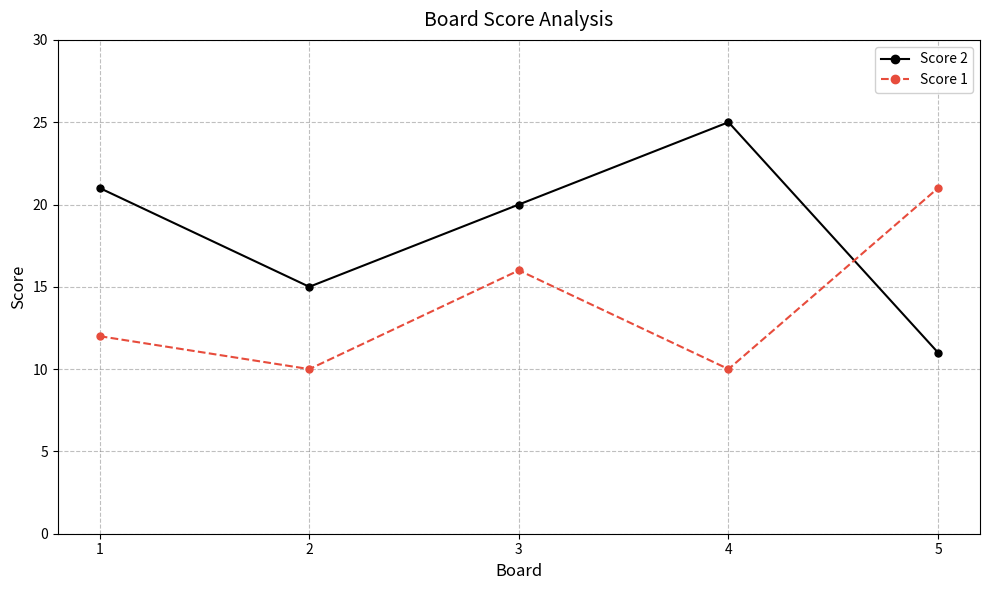

The Score 2 series shows 8 at 1. True or false?

False